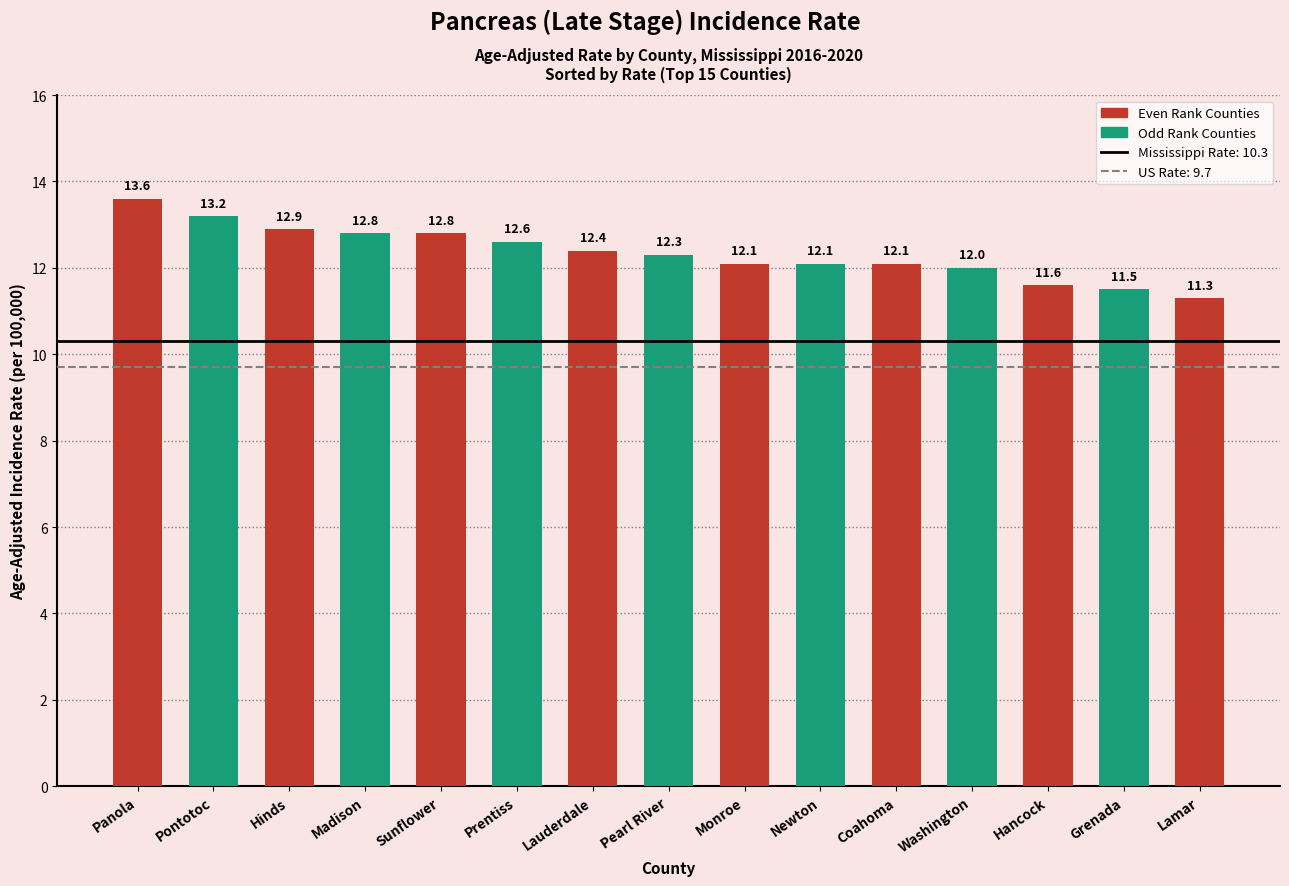

How many categories are shown in the chart?

15